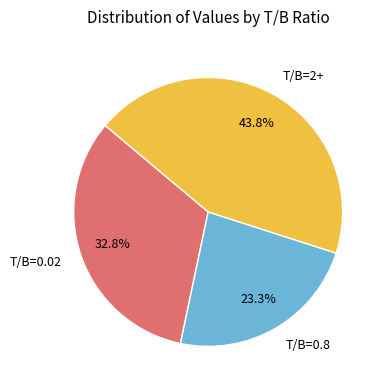

Which category has the smallest portion of the pie?

T/B=0.8